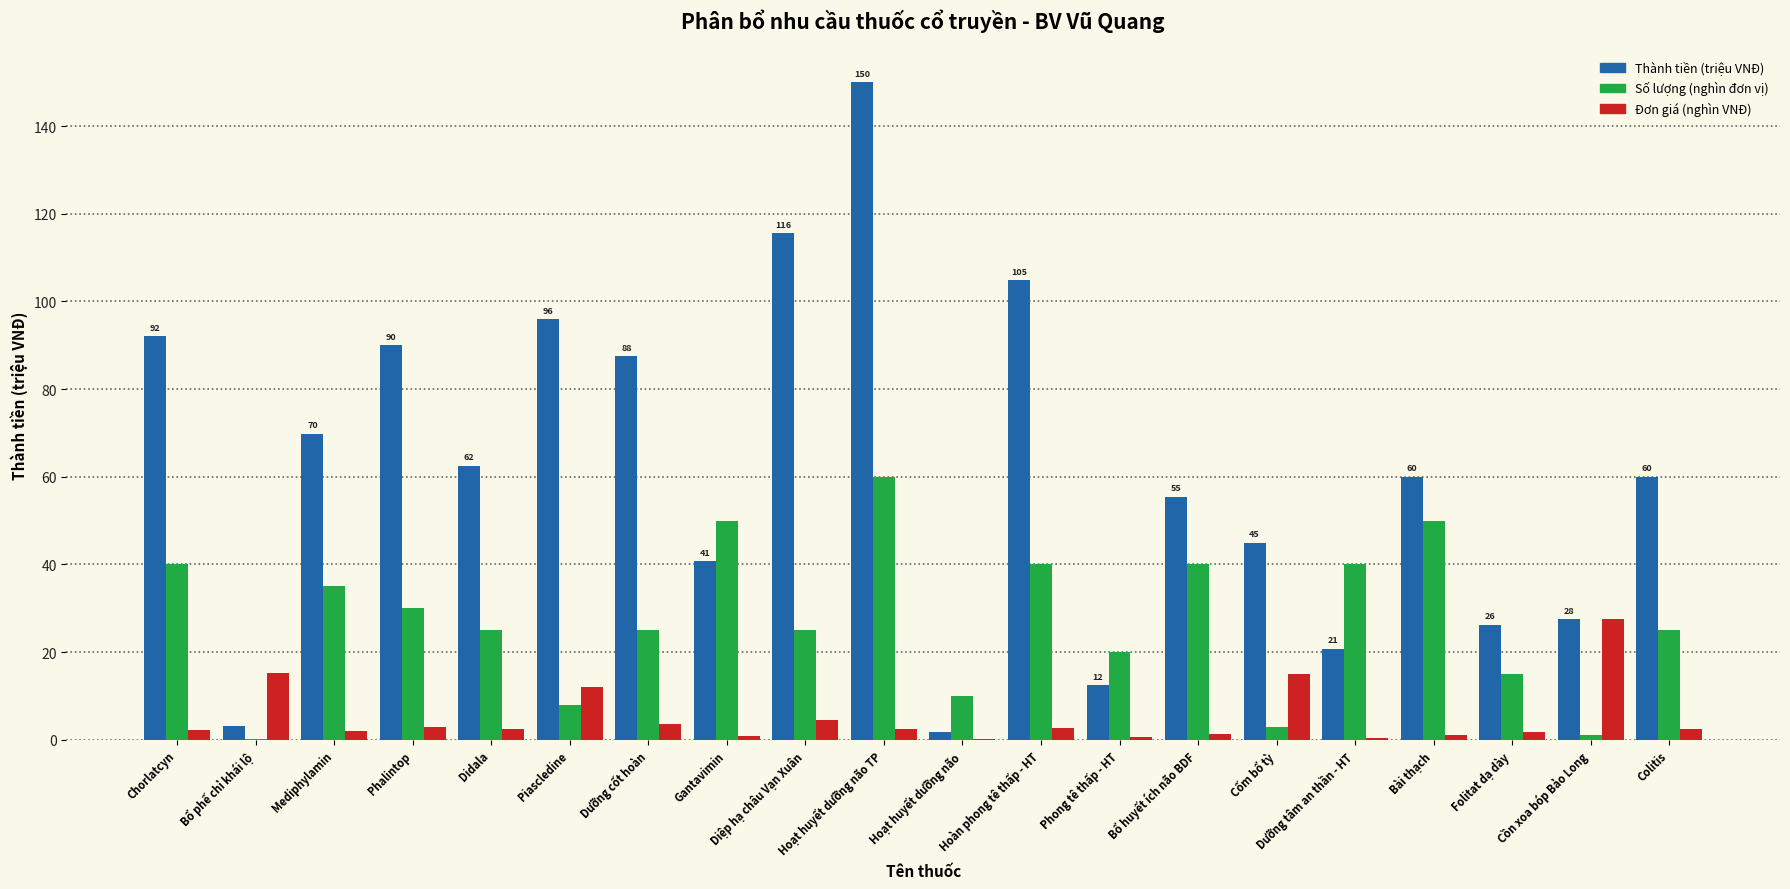

At which category does the chart reach its peak across all series?

Hoạt huyết dưỡng não TP